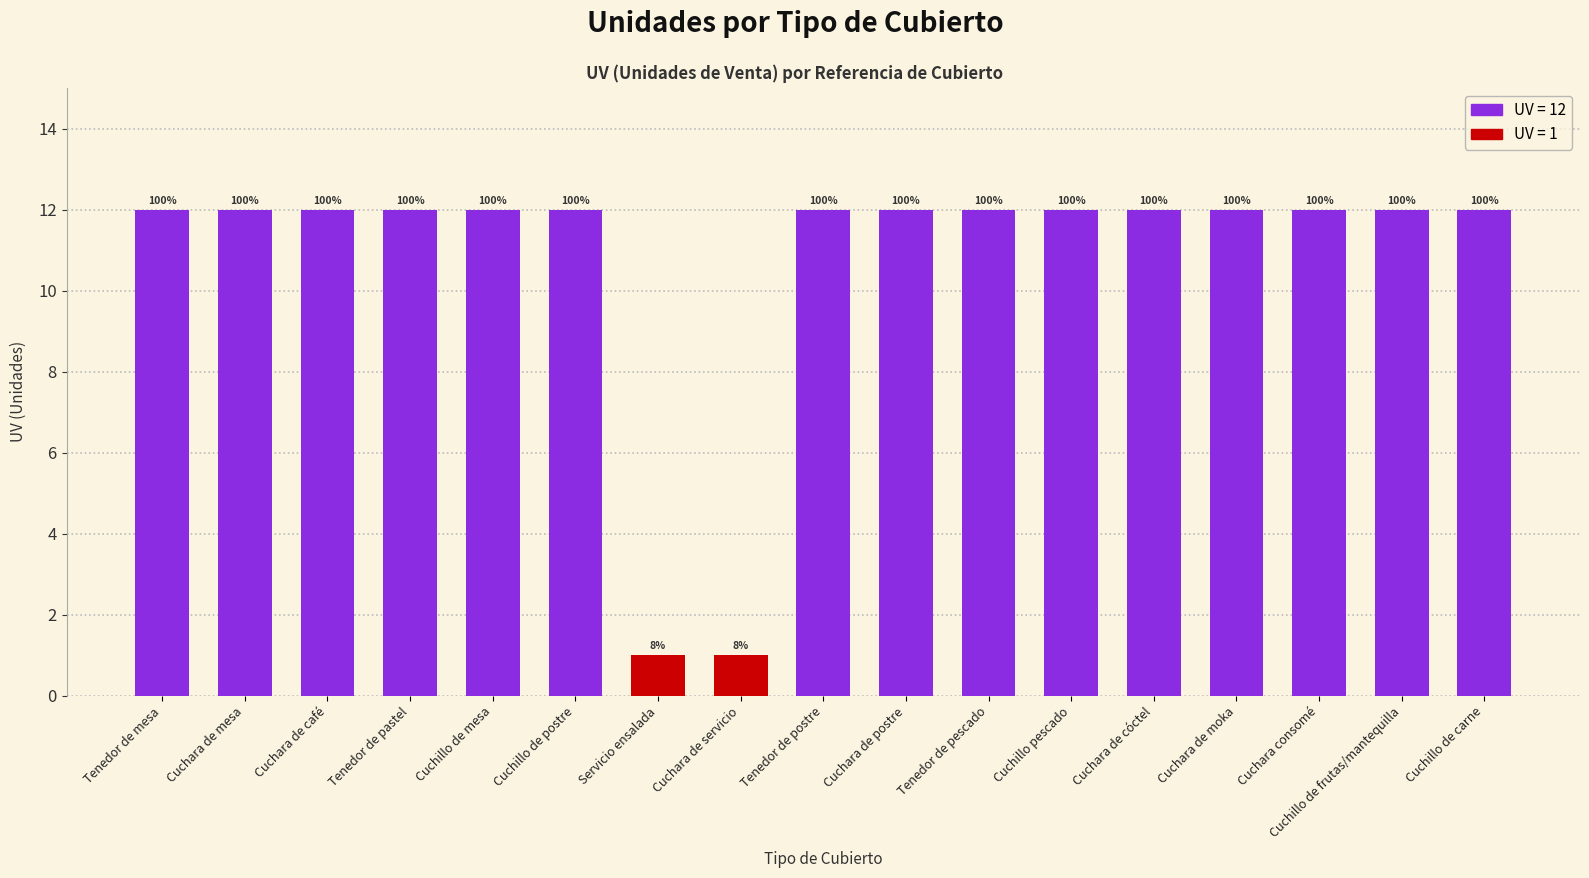

Does the chart contain any negative values?

No